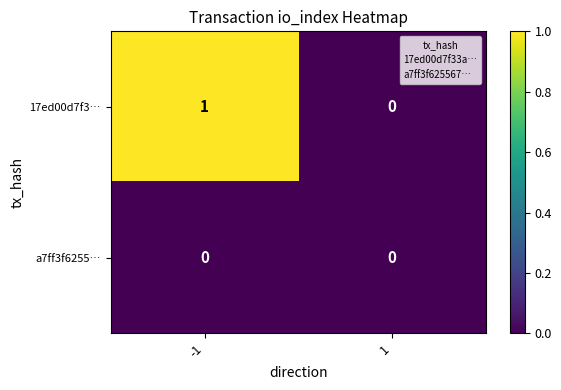

What is the spread (max minus min) of values at -1?

1